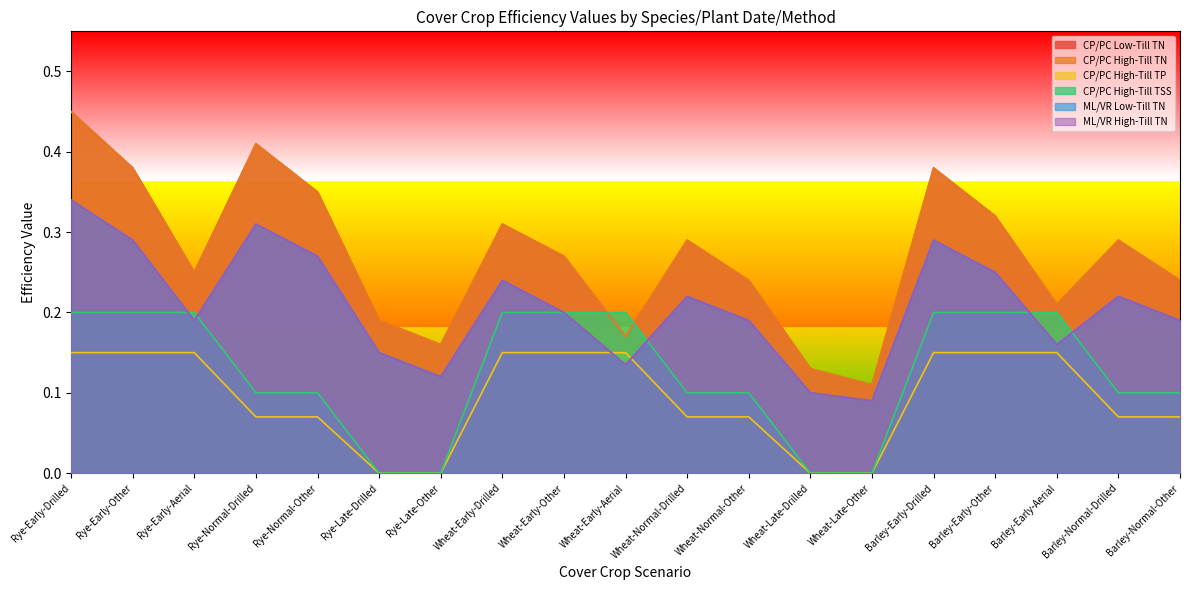

Rank the categories by CP/PC High-Till TN value from highest to lowest.

Rye-Early-Drilled, Rye-Normal-Drilled, Rye-Early-Other, Barley-Early-Drilled, Rye-Normal-Other, Barley-Early-Other, Wheat-Early-Drilled, Wheat-Normal-Drilled, Barley-Normal-Drilled, Wheat-Early-Other, Rye-Early-Aerial, Wheat-Normal-Other, Barley-Normal-Other, Barley-Early-Aerial, Rye-Late-Drilled, Wheat-Early-Aerial, Rye-Late-Other, Wheat-Late-Drilled, Wheat-Late-Other